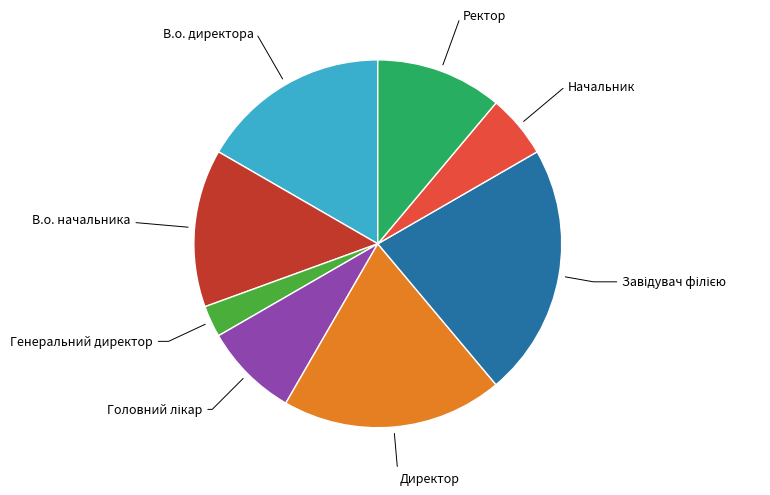

Is there a majority slice in this chart?

No